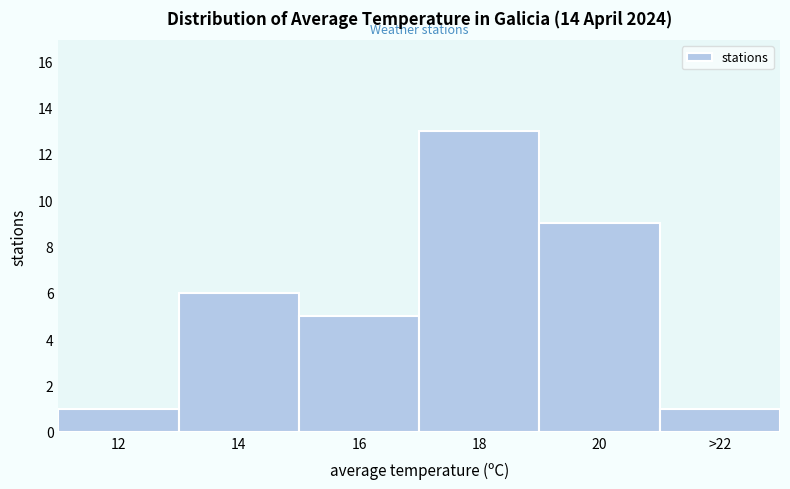

Reading left to right, what are all the values shown in this chart?

12=1	14=6	16=5	18=13	20=9	>22=1